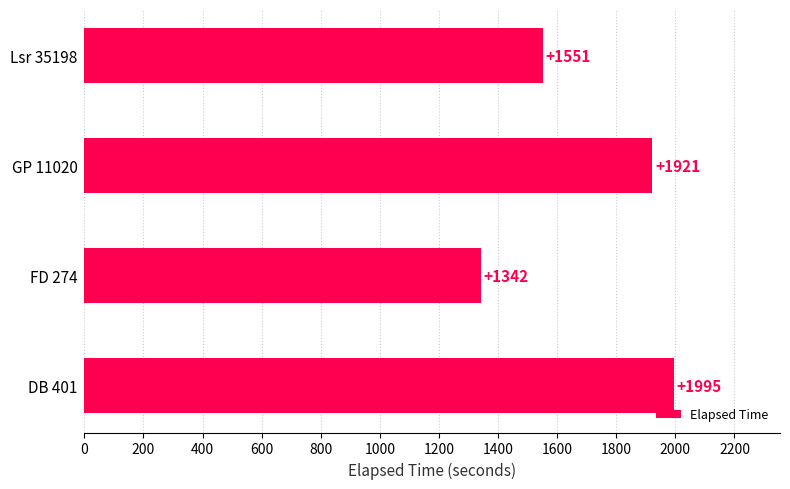

Reading top to bottom, transcribe all the data shown in this chart.

1551	1921	1342	1995